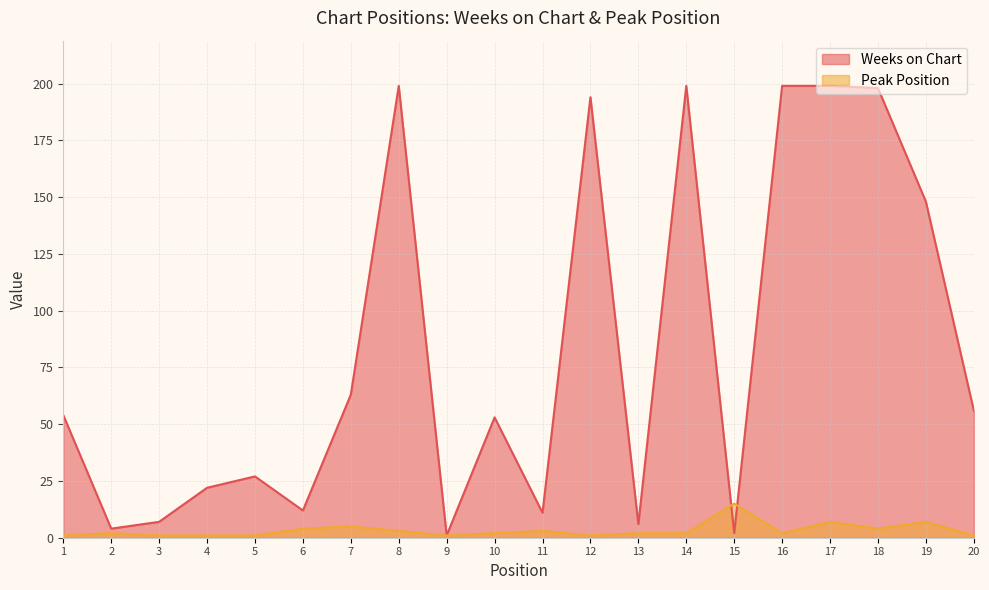

What is the difference between the Peak Position values at 11 and 7?

2